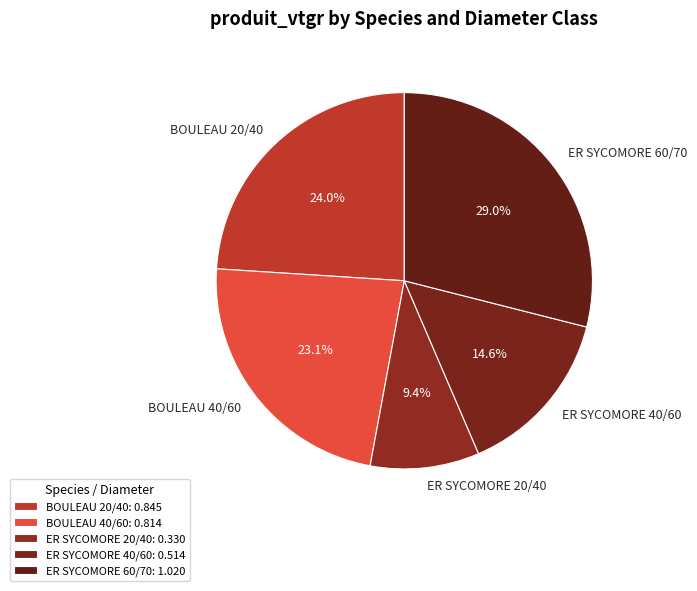

What percentage do BOULEAU 20/40 and BOULEAU 40/60 together represent?

47.1%